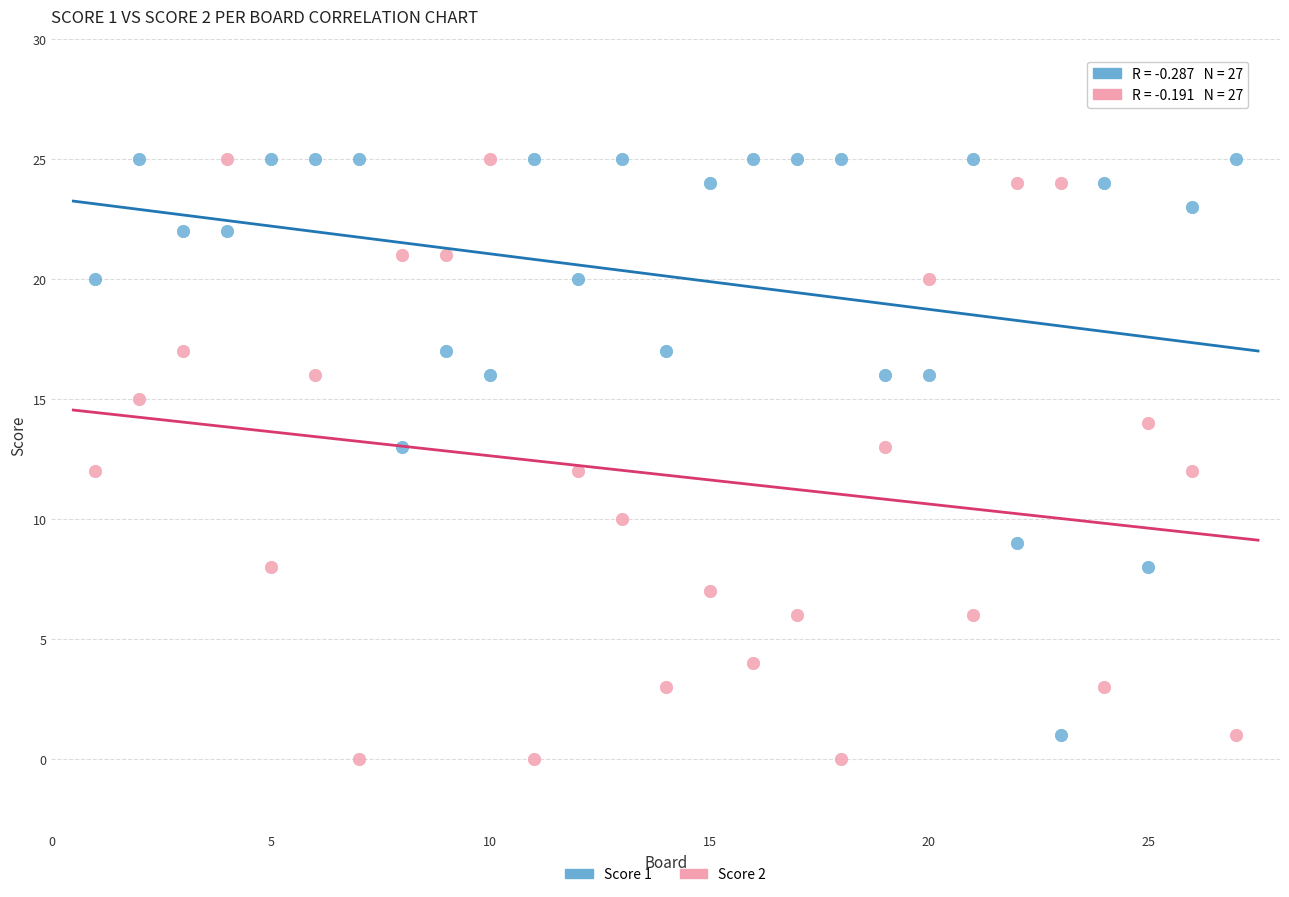

What is the X range (max minus min) for the scatter plot?

26